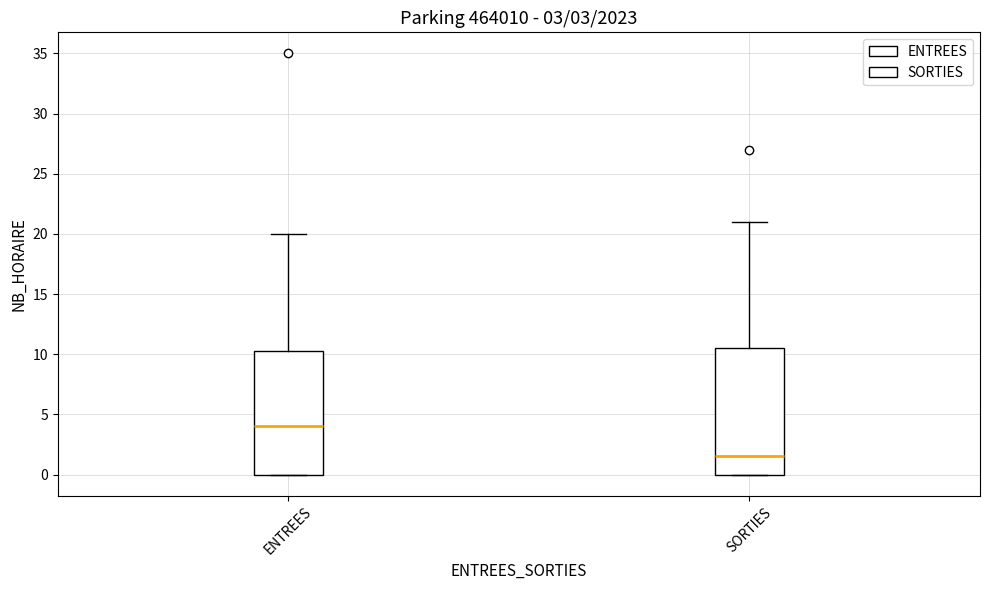

Which box has the highest median line?

ENTREES